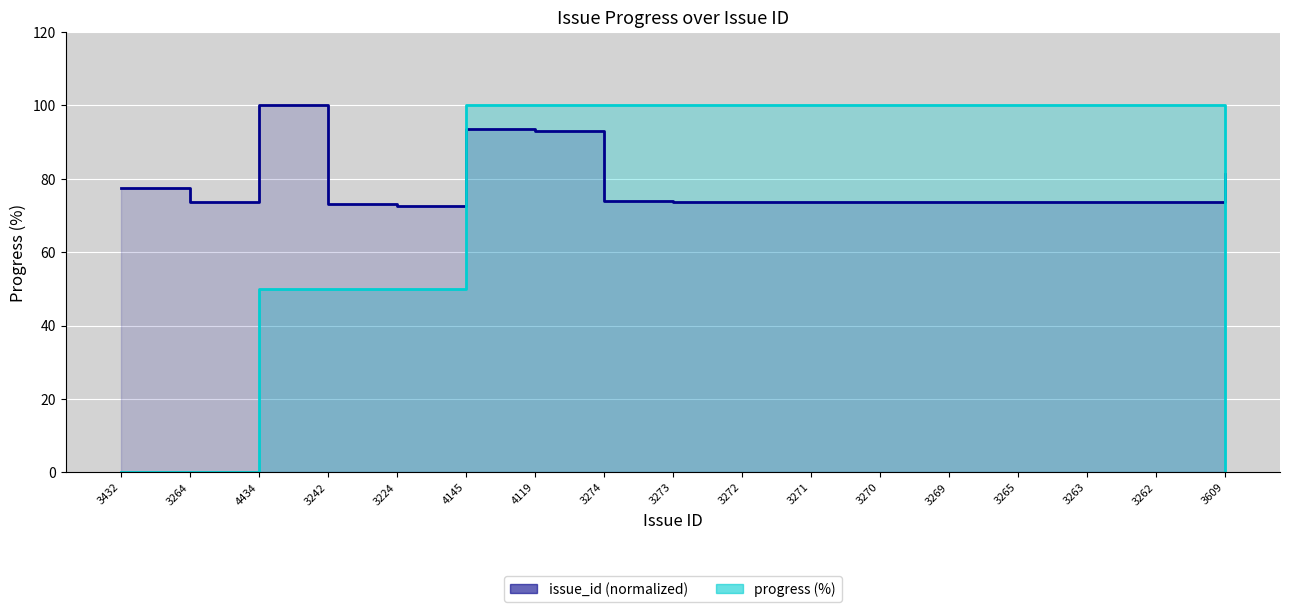

True or false: progress (%) has a value of 50.0 at 4434.

True